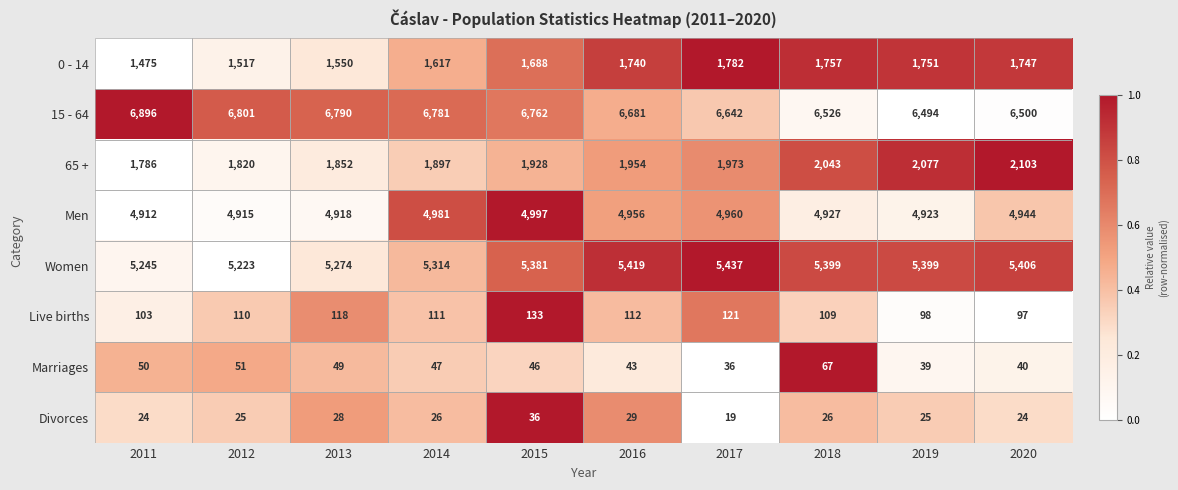

At how many categories does at least one series exceed 5046?

10